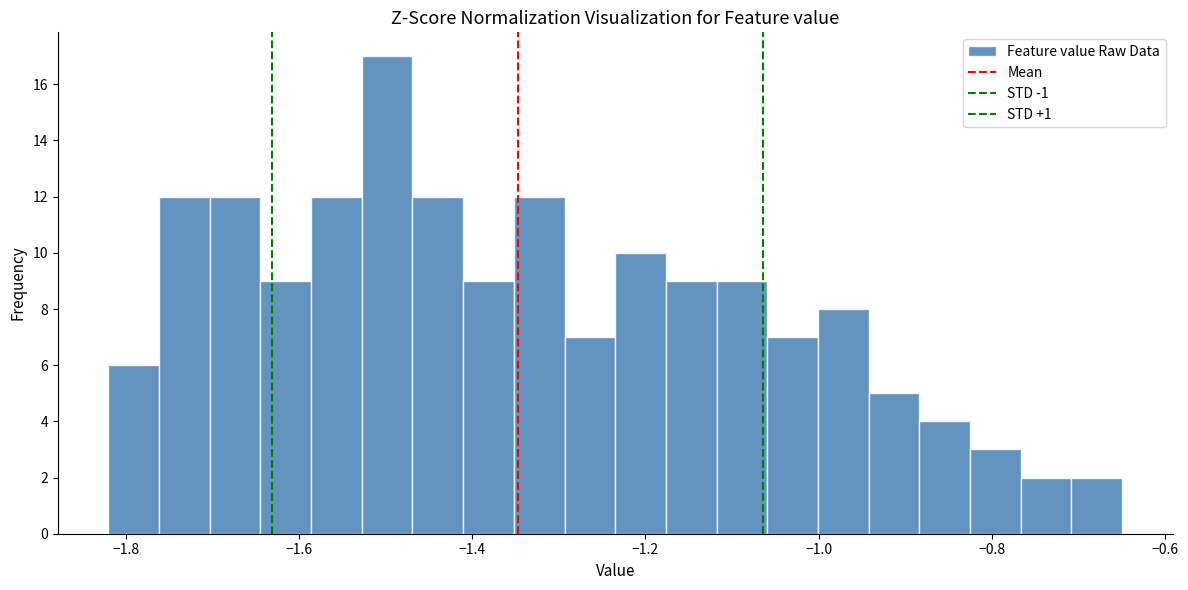

Around what value on the x-axis is the tallest bar? Give the approximate position of its centre, as read against the axis.

-1.50